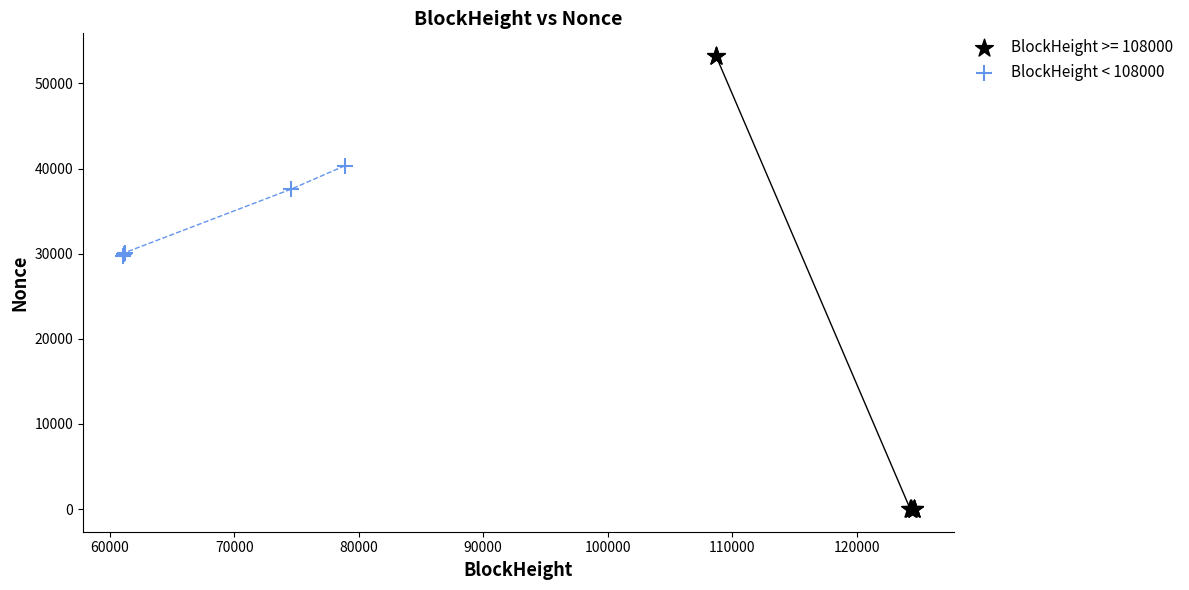

Which series contains the lowest Y value?

BlockHeight >= 108000